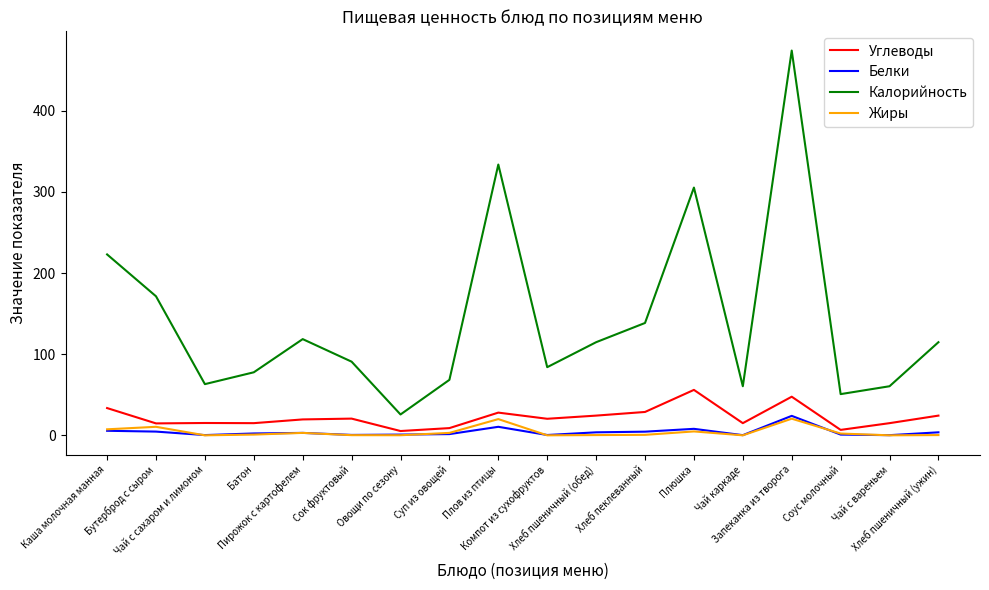

How many lines are shown in the chart?

4